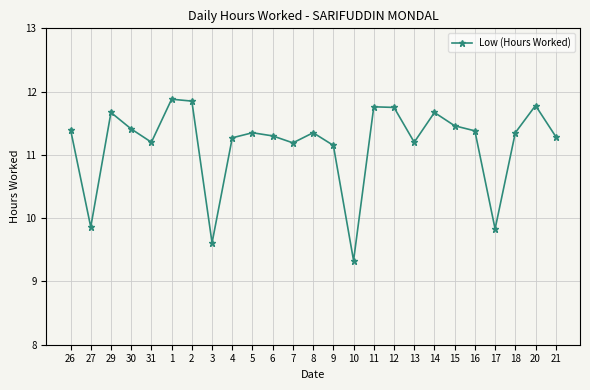

How many points are higher than both their immediate neighbors (excluding endpoints)?

7